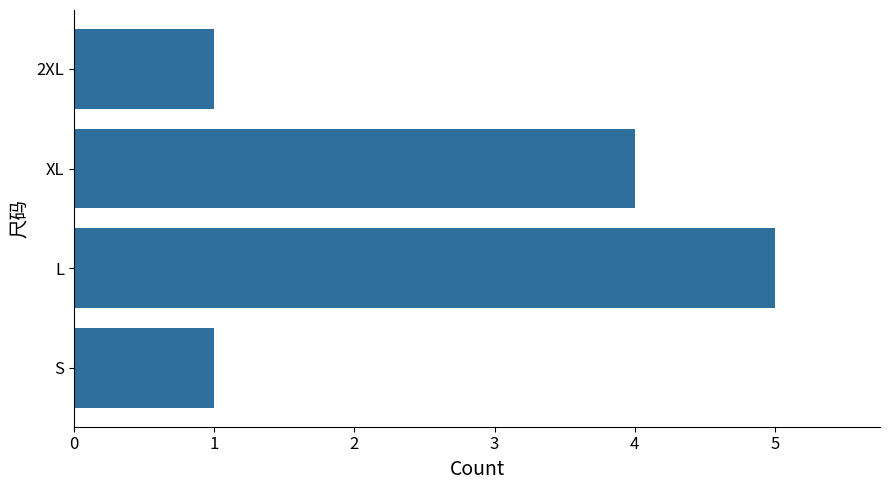

At which label is the value closest to 3?

XL